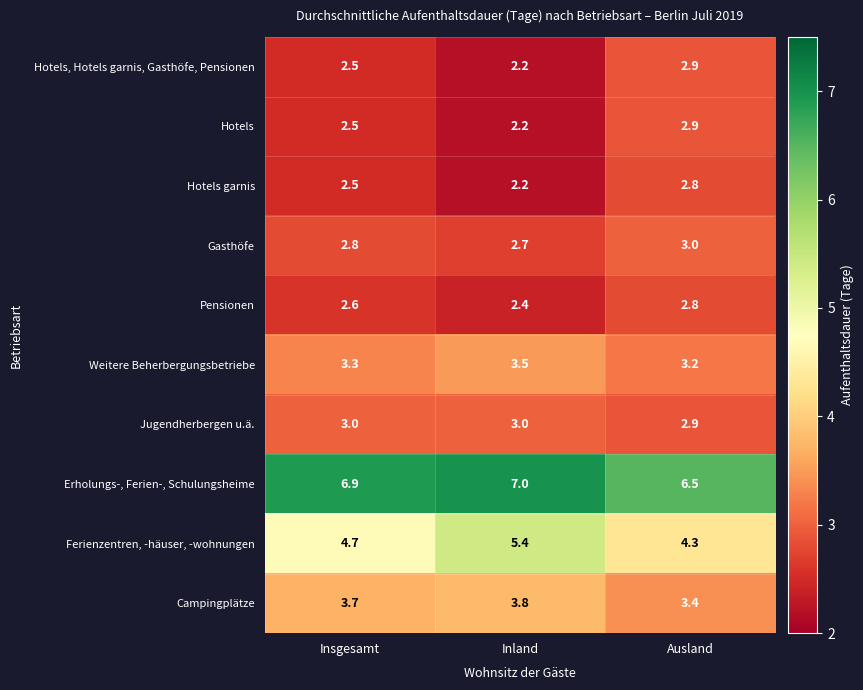

At how many categories does at least one series exceed 6?

3